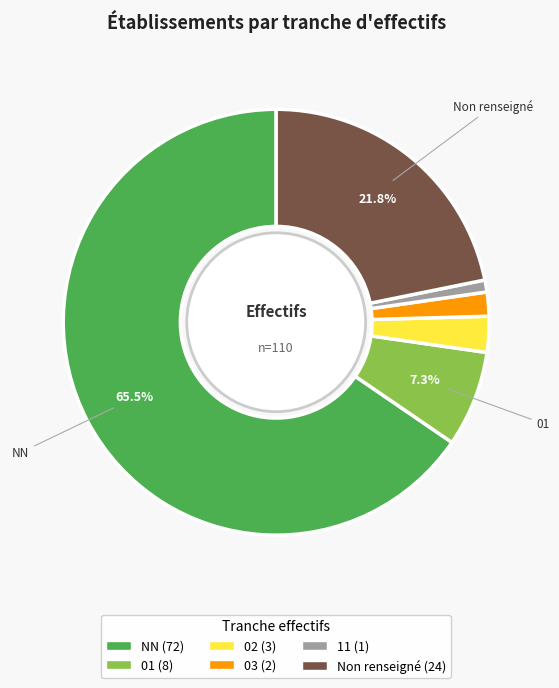

Is there a majority slice in this chart?

Yes